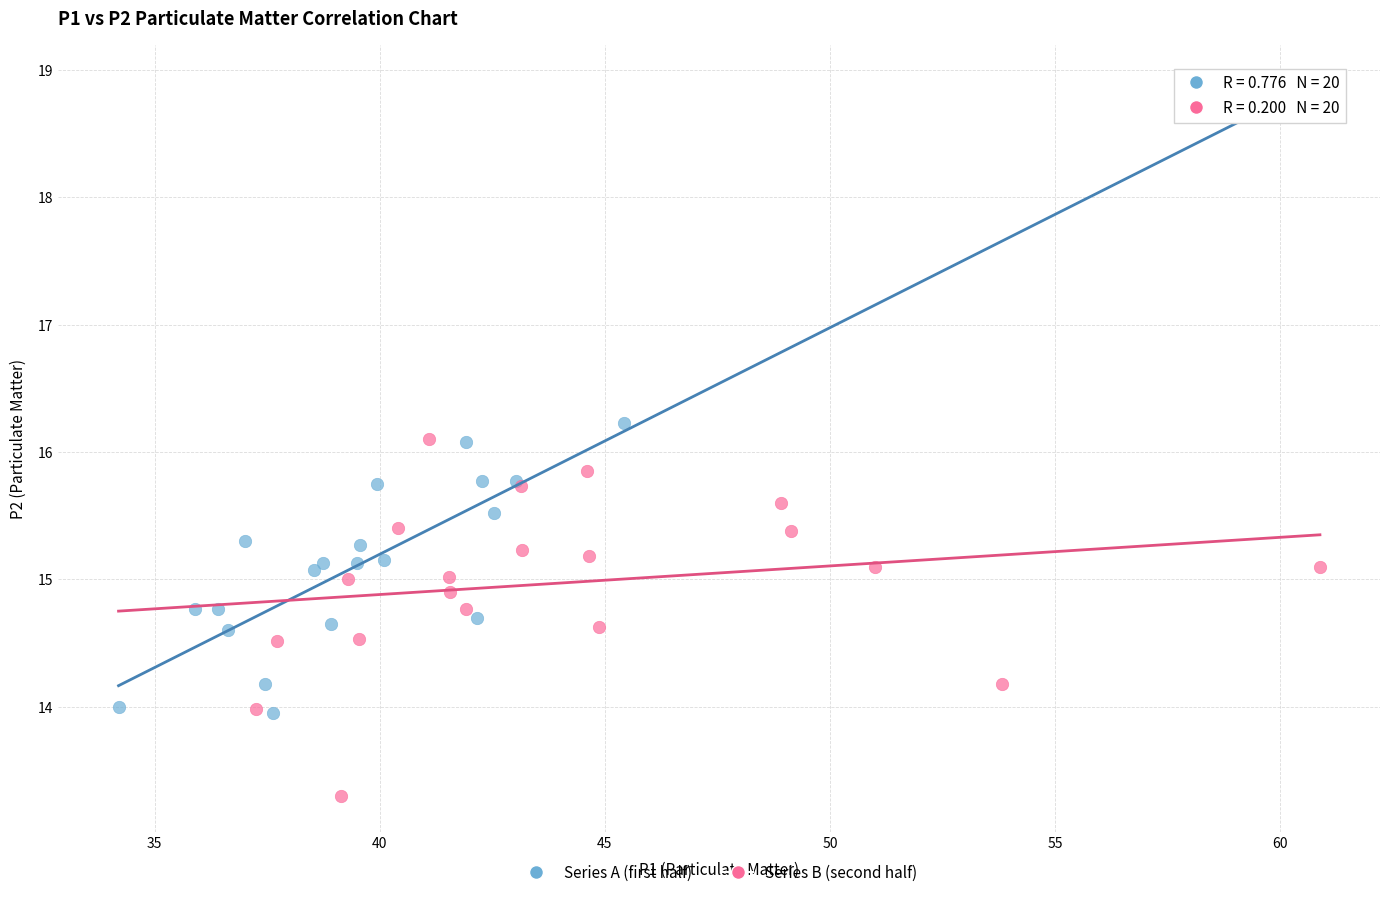

Which series has the widest spread of Y values?

Series B (second half)